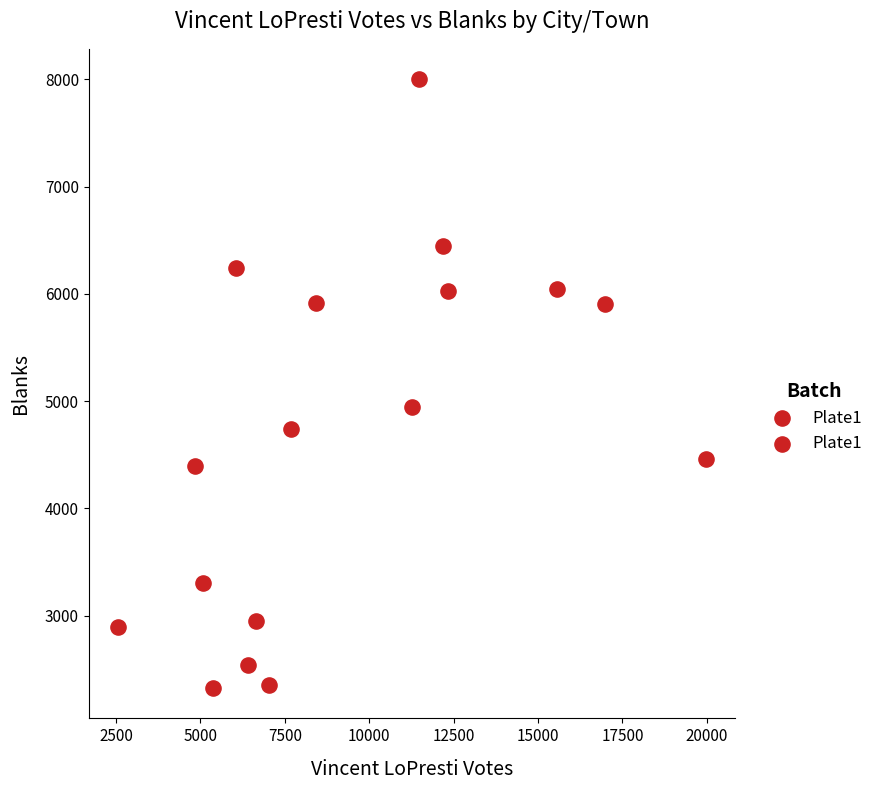

What is the range of X values (max minus min)?

17399